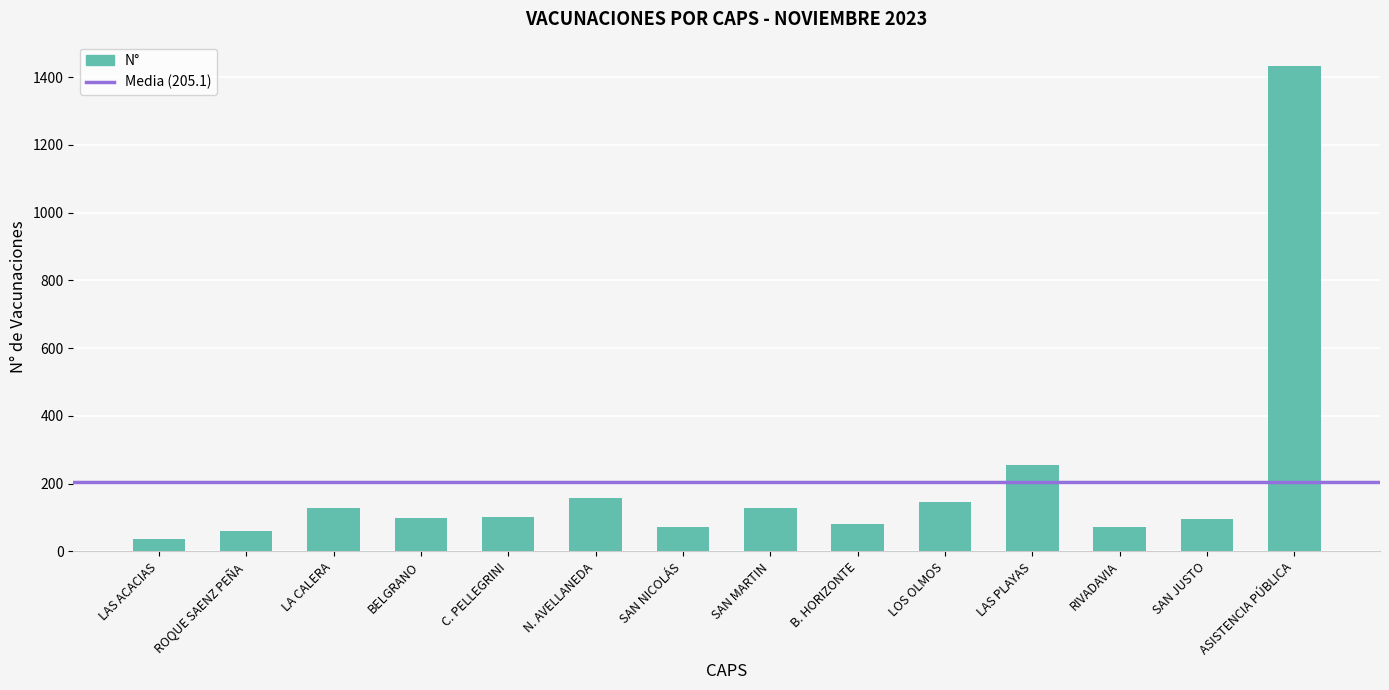

What is the difference between the second highest and second lowest values?

195